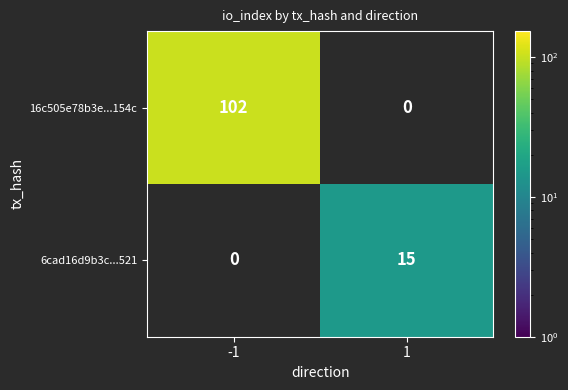

What is the difference between the highest and lowest values at -1?

102